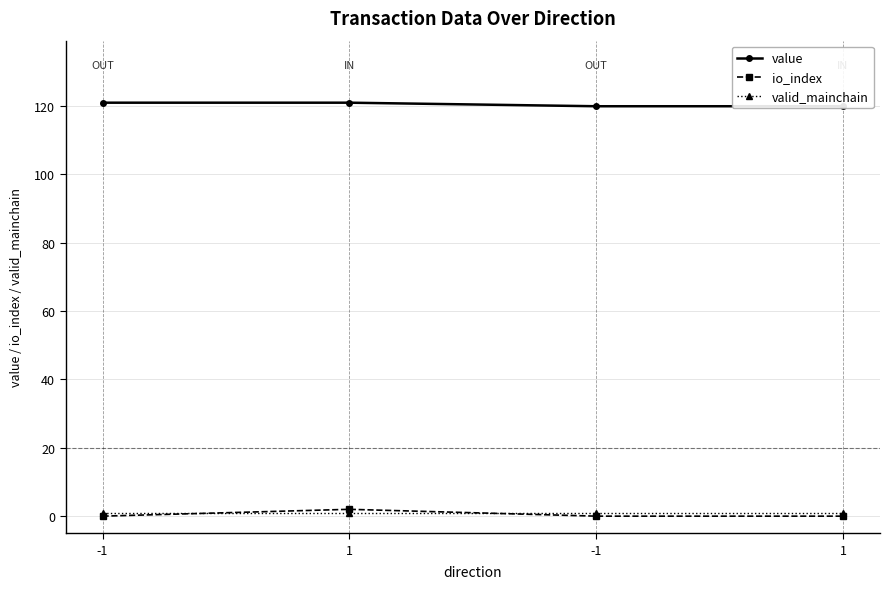

At which category does the chart reach its peak across all series?

-1